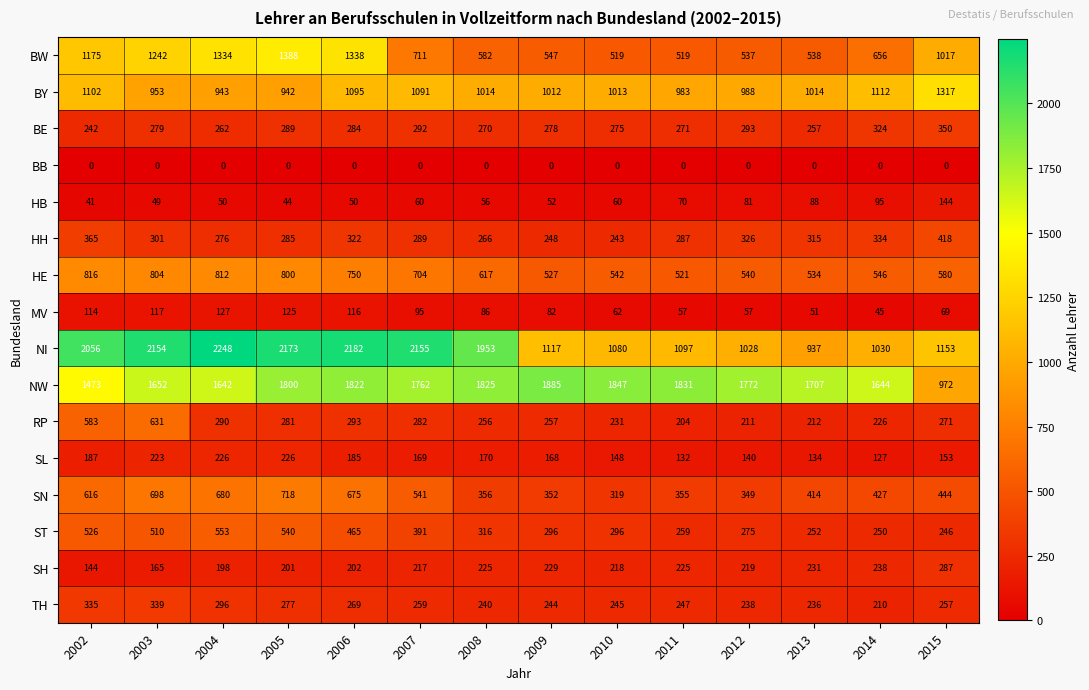

How many data points does each series have?

14